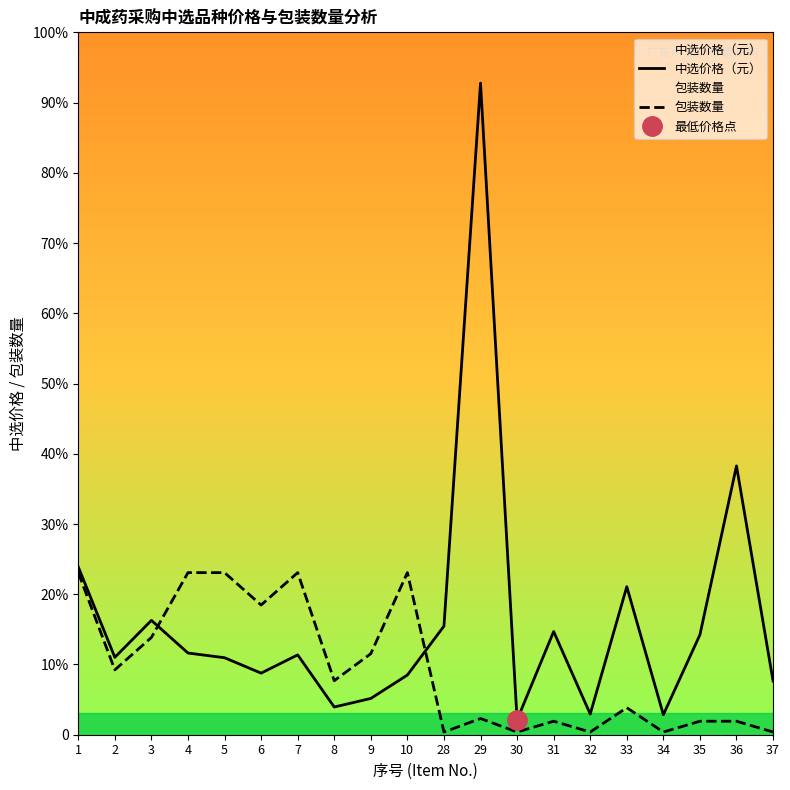

Rank the categories by 包装数量 value from highest to lowest.

1, 4, 5, 7, 10, 6, 3, 9, 2, 8, 33, 29, 31, 35, 36, 28, 30, 32, 34, 37